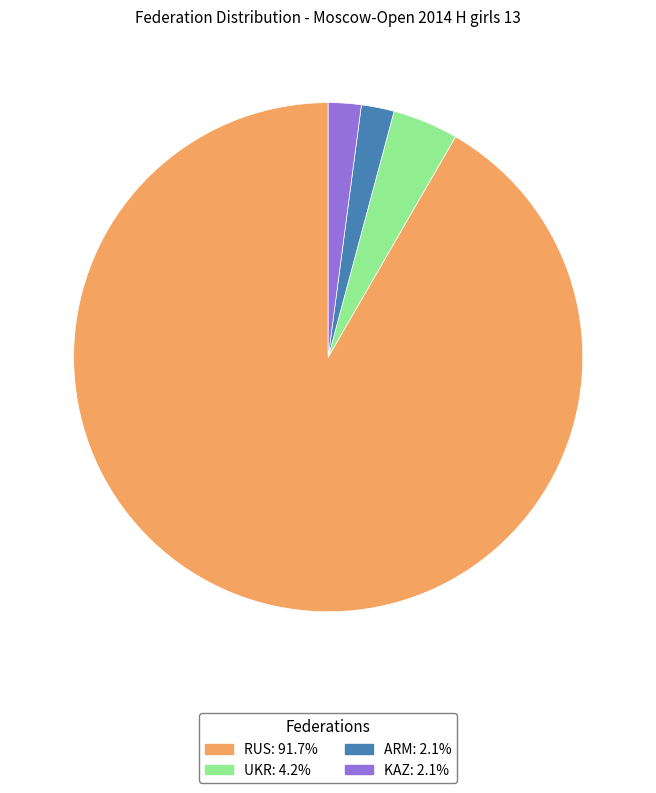

What is the ratio of the value at RUS to the value at UKR?

22.0